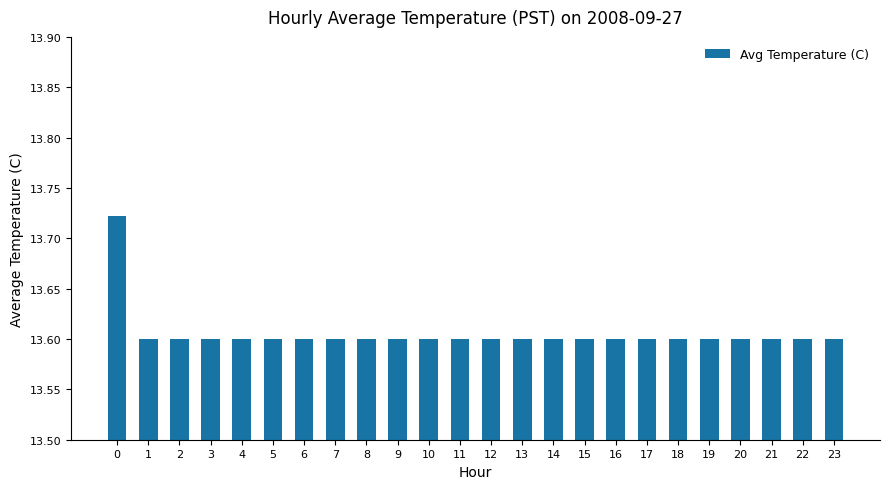

What is the sum of the values at 14 and 6?

27.2